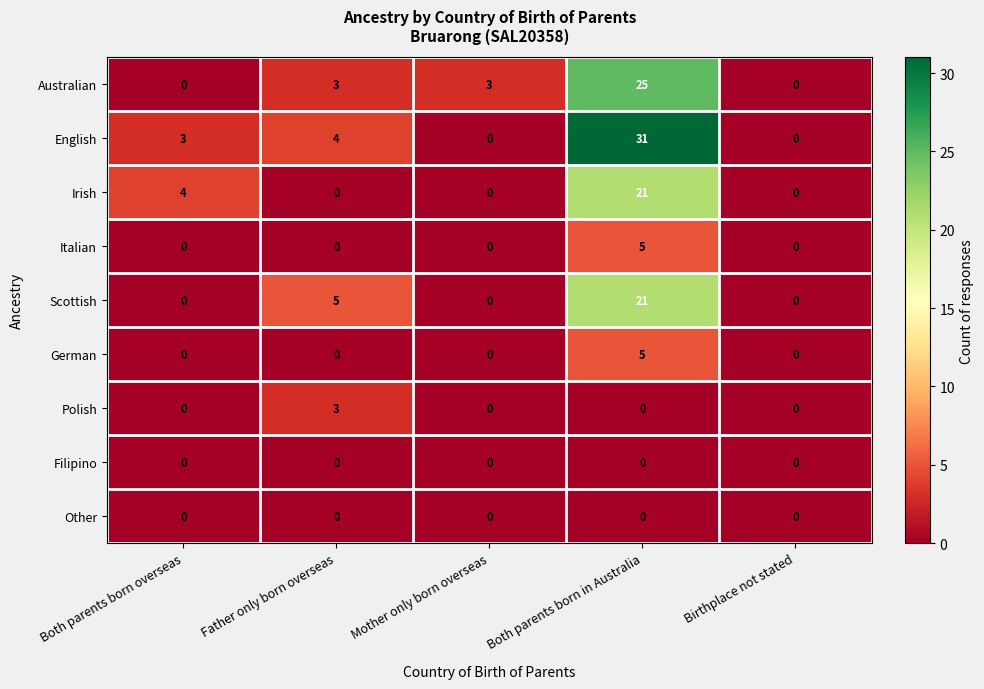

How many series are shown in this chart?

9